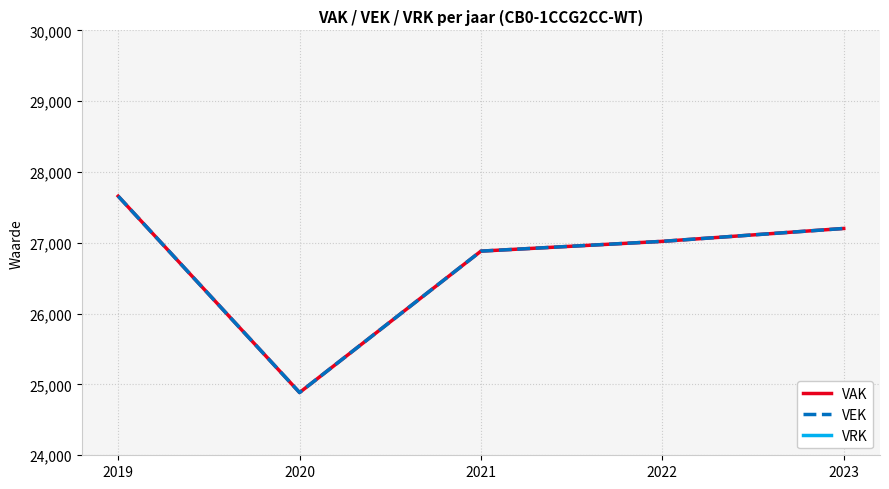

Count the number of data series in this chart.

3